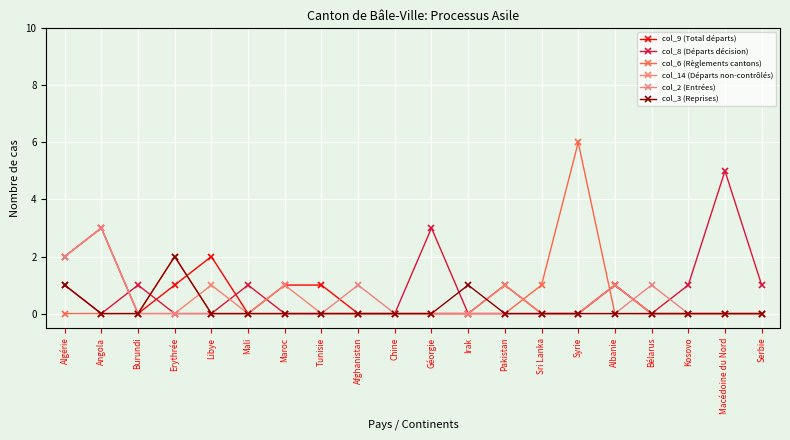

The col_8 (Départs décision) series shows 2 at Erythrée. True or false?

False